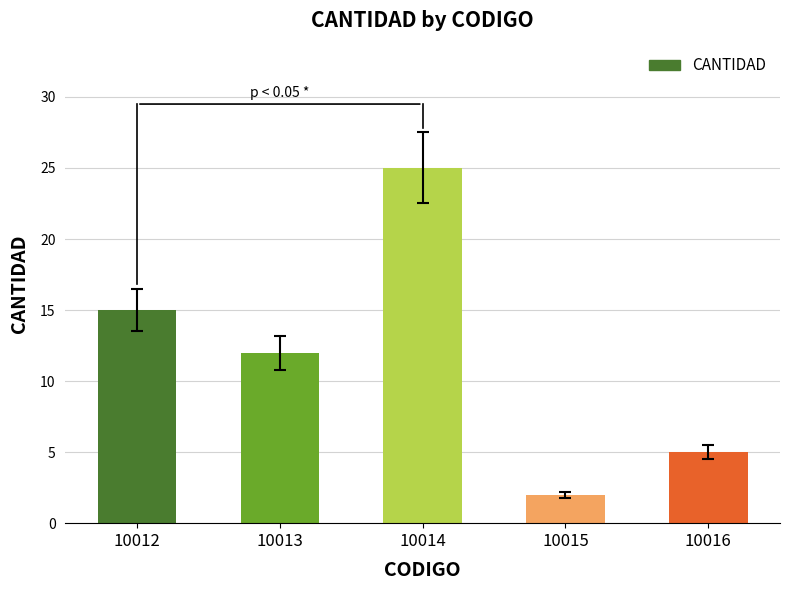

What is the difference between the maximum and second lowest values?

20